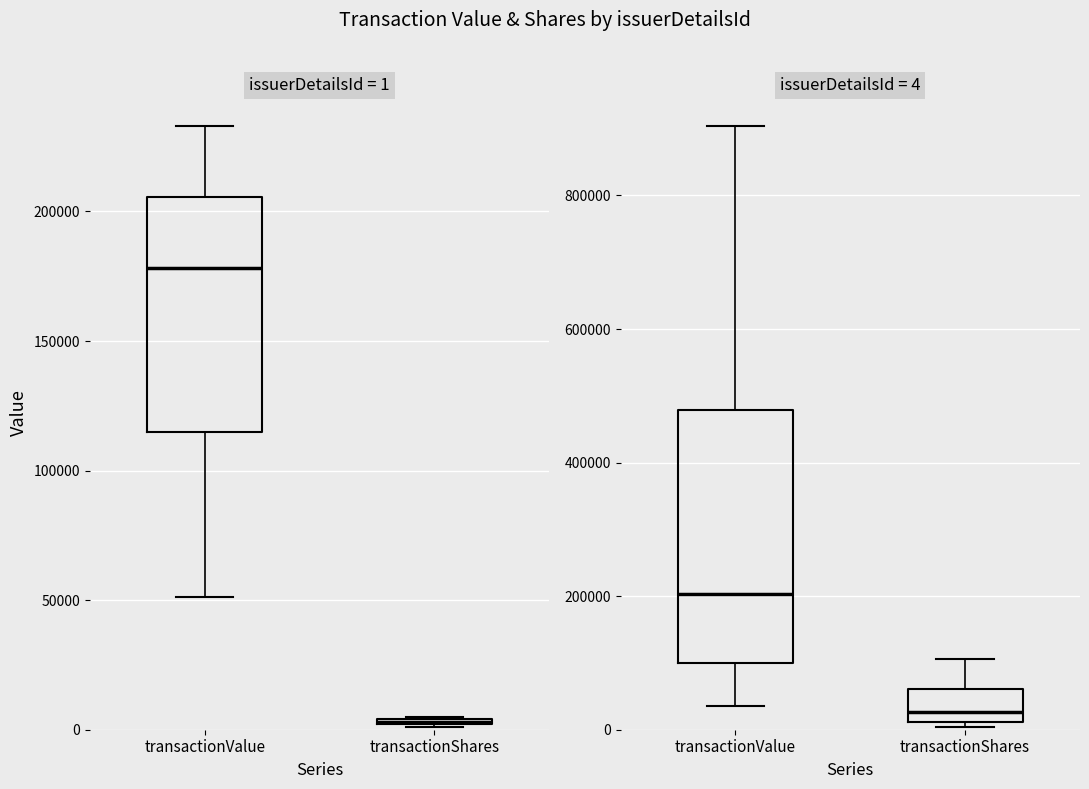

Rank the series by their average value, from highest to lowest.

transactionValue, transactionShares